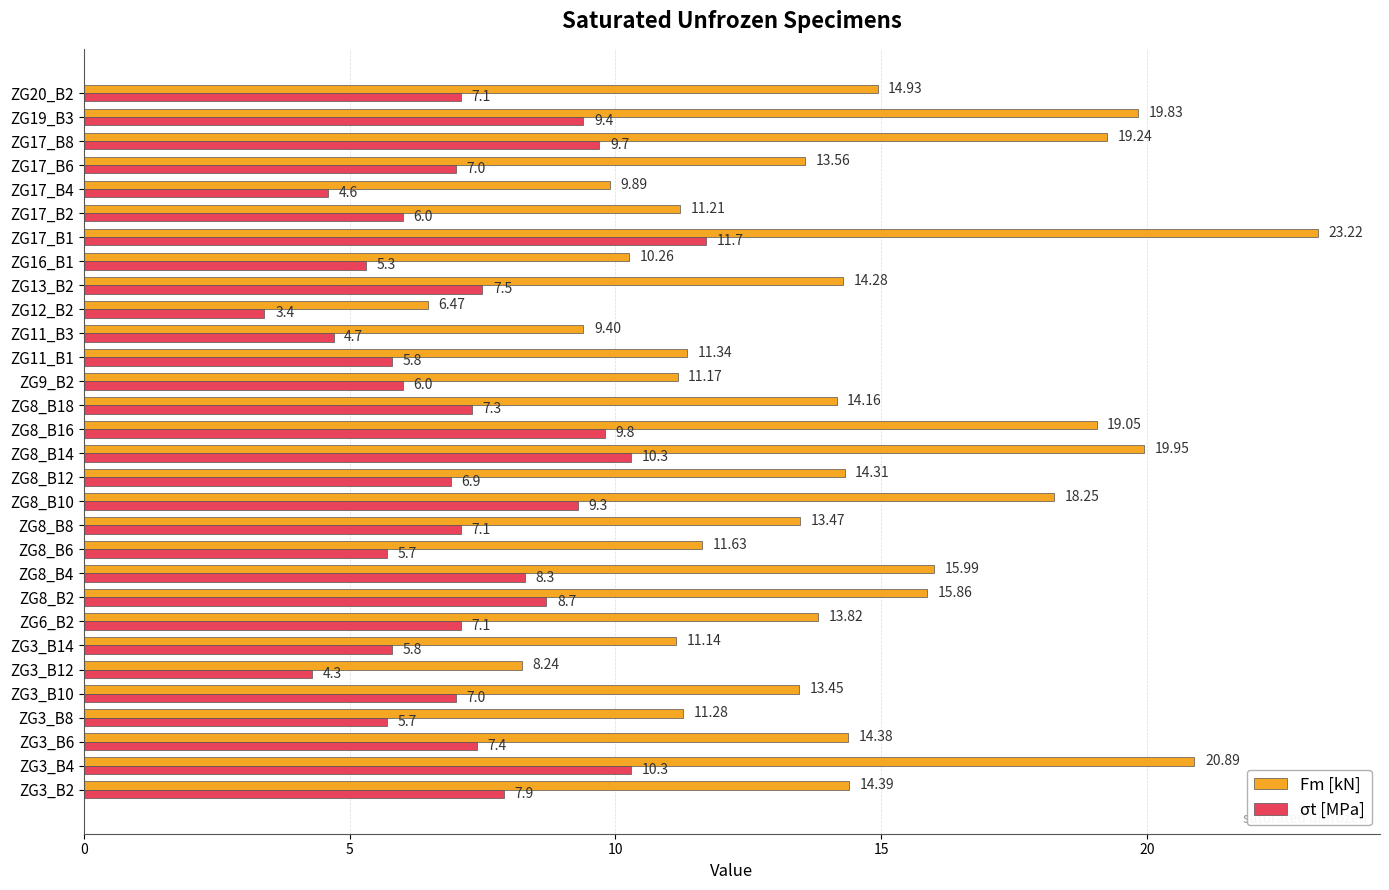

Which label corresponds to the largest value in the chart?

ZG17_B1